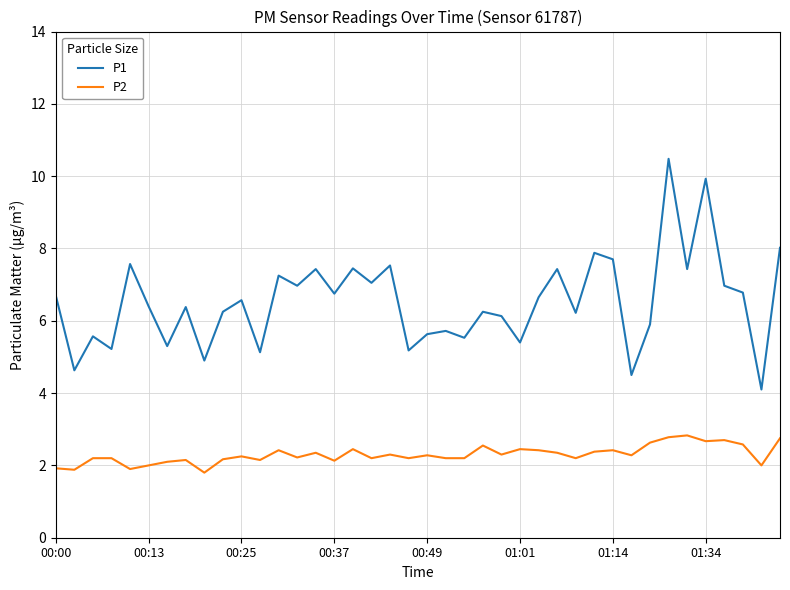

True or false: P1 and P2 intersect in this chart.

False